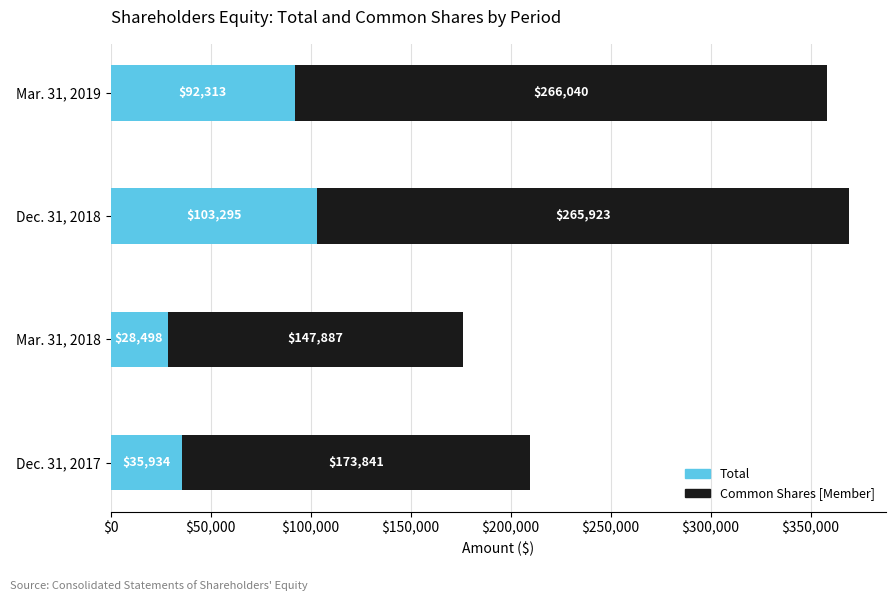

At which label does Total reach its minimum?

Mar. 31, 2018